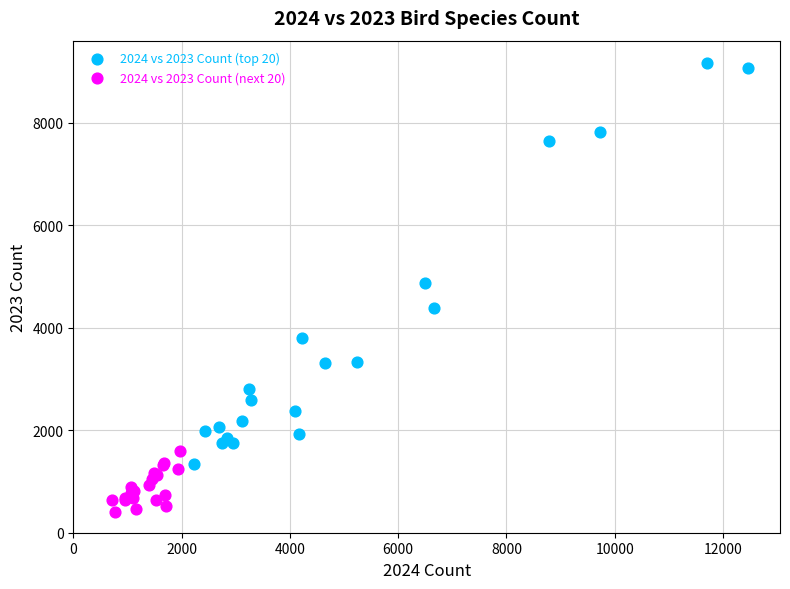

Which series reaches the maximum Y coordinate?

2024 vs 2023 Count (top 20)